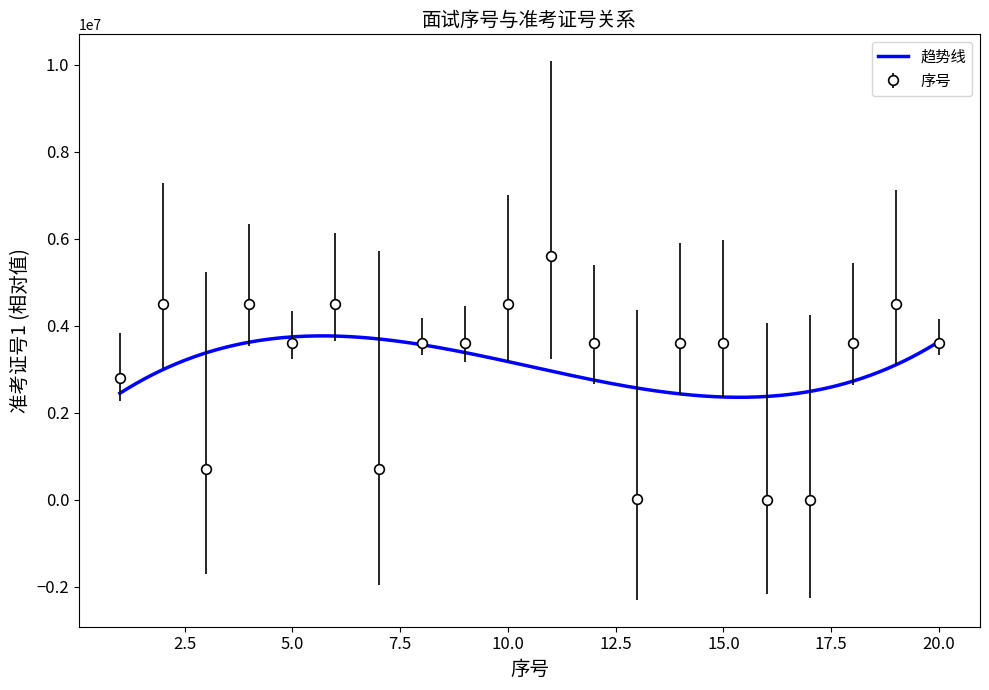

Read the value at 13.

6318